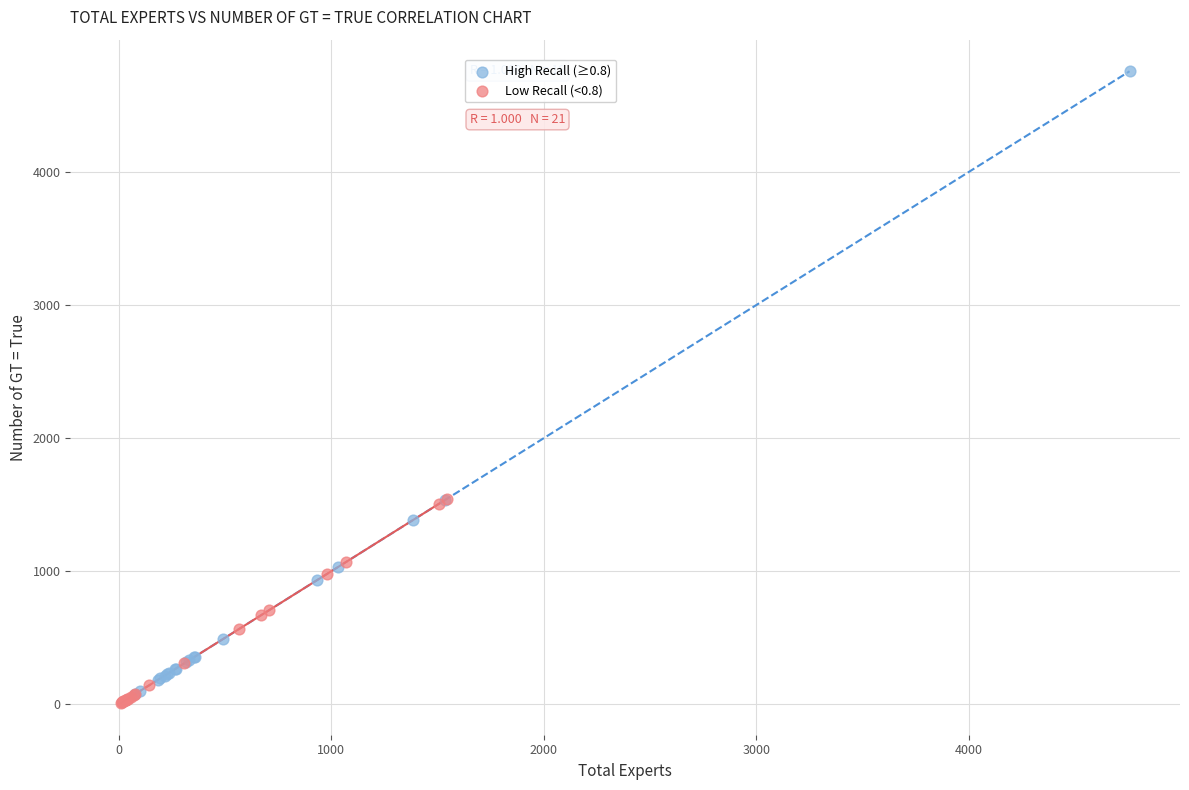

Which series has the widest spread of Y values?

High Recall (≥0.8)